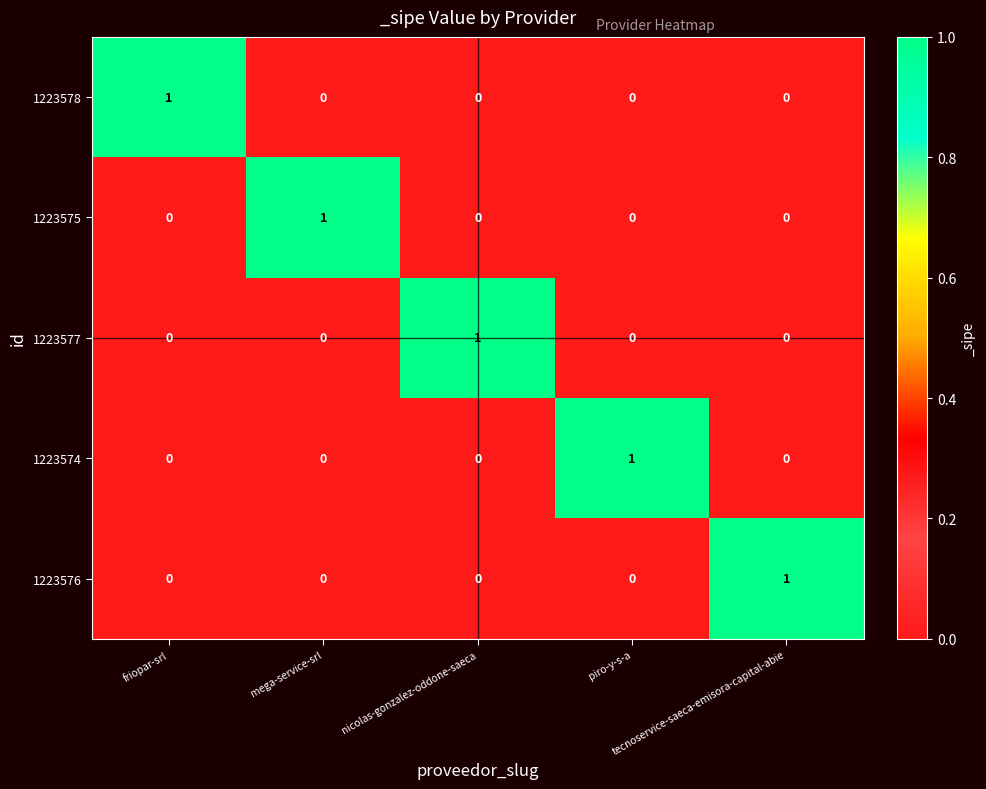

Count the 1223578 values in the range 0 to 1.

5